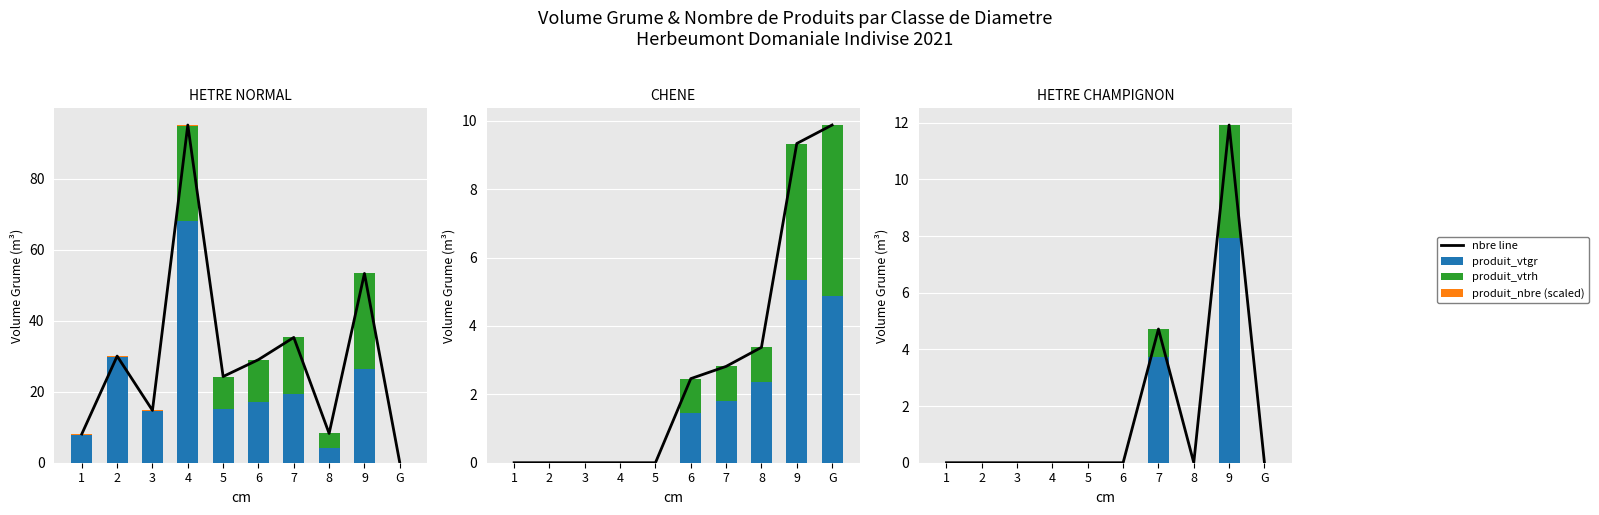

What is the total value across all series at 7?

9.4